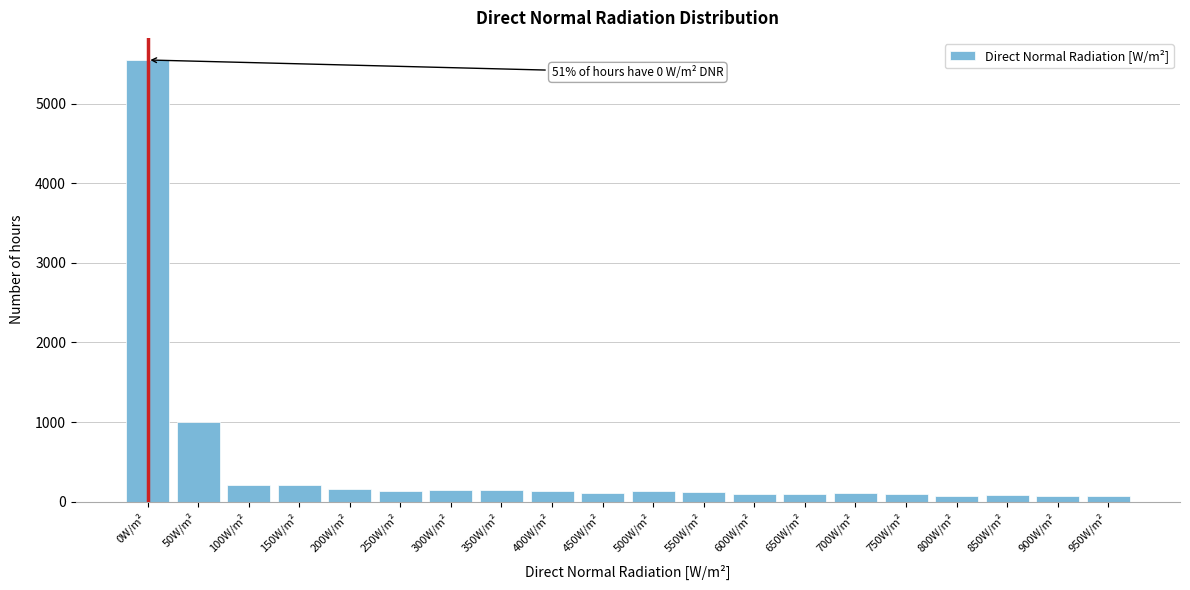

What is the label of the 9th bar from the left?

400W/m²